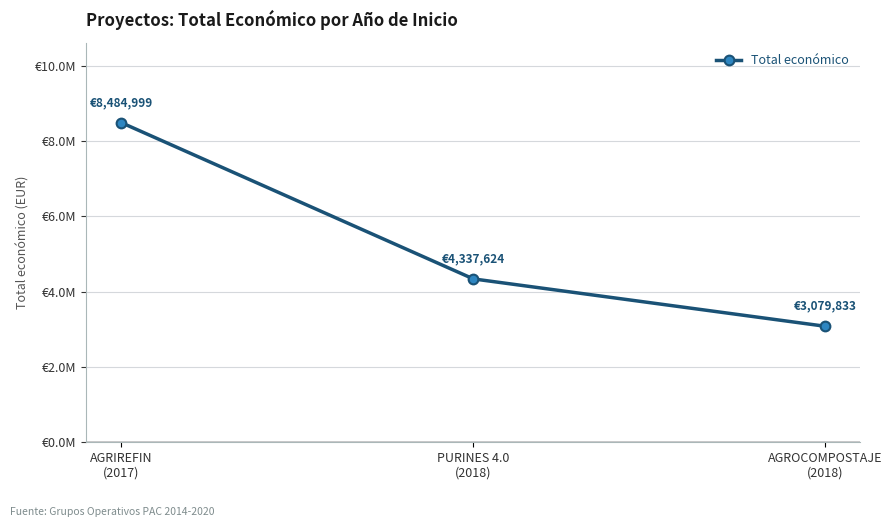

What is the minimum value shown in the chart?

3079833